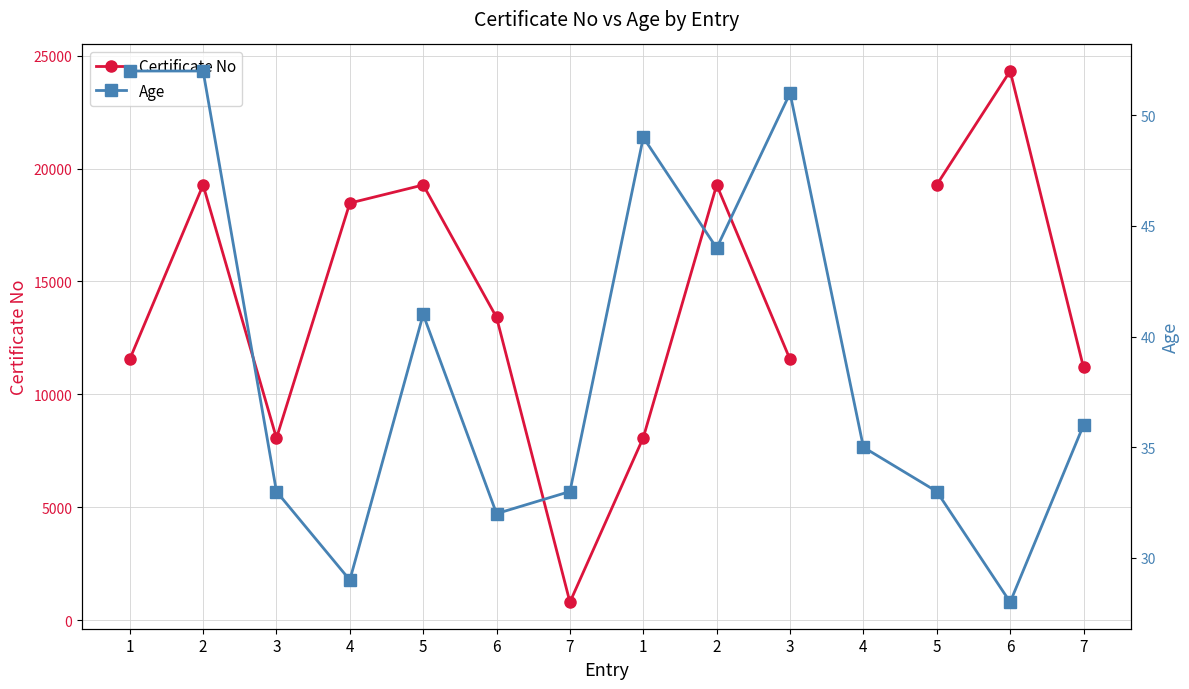

The Certificate No series shows 18470.0 at 4. True or false?

True